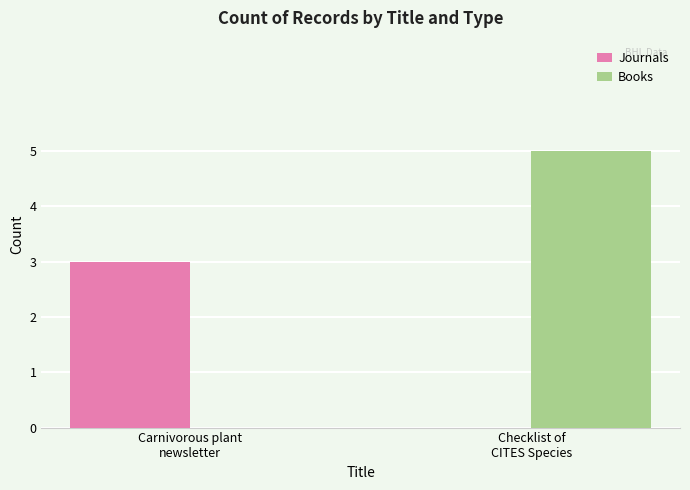

What is the sum of the Journals values at Checklist of
CITES Species and Carnivorous plant
newsletter?

3